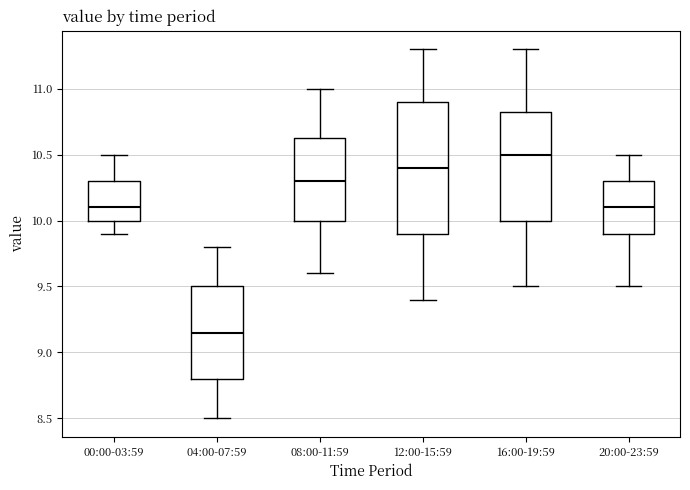

Which box is the tallest, from its lower edge to its upper edge?

12:00-15:59